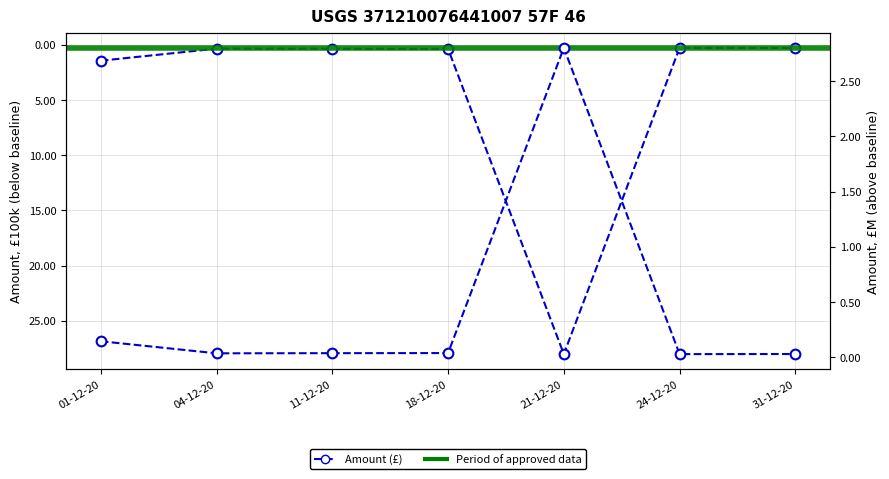

What is the difference between the maximum and minimum values in the Amount (right) series?

2.8